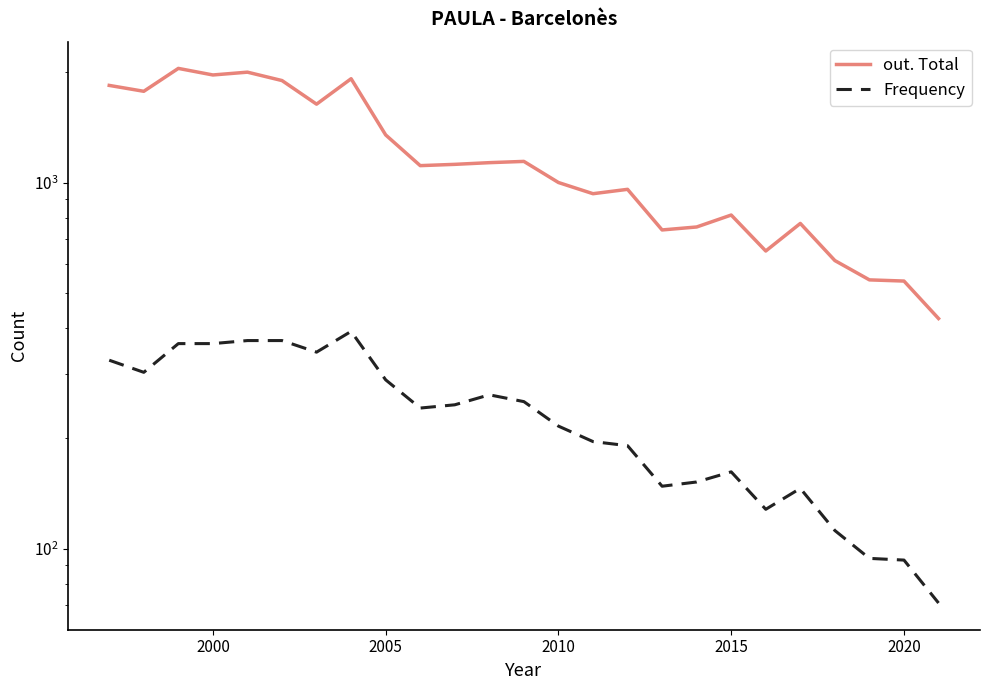

True or false: out. Total and Frequency cross at least once.

False